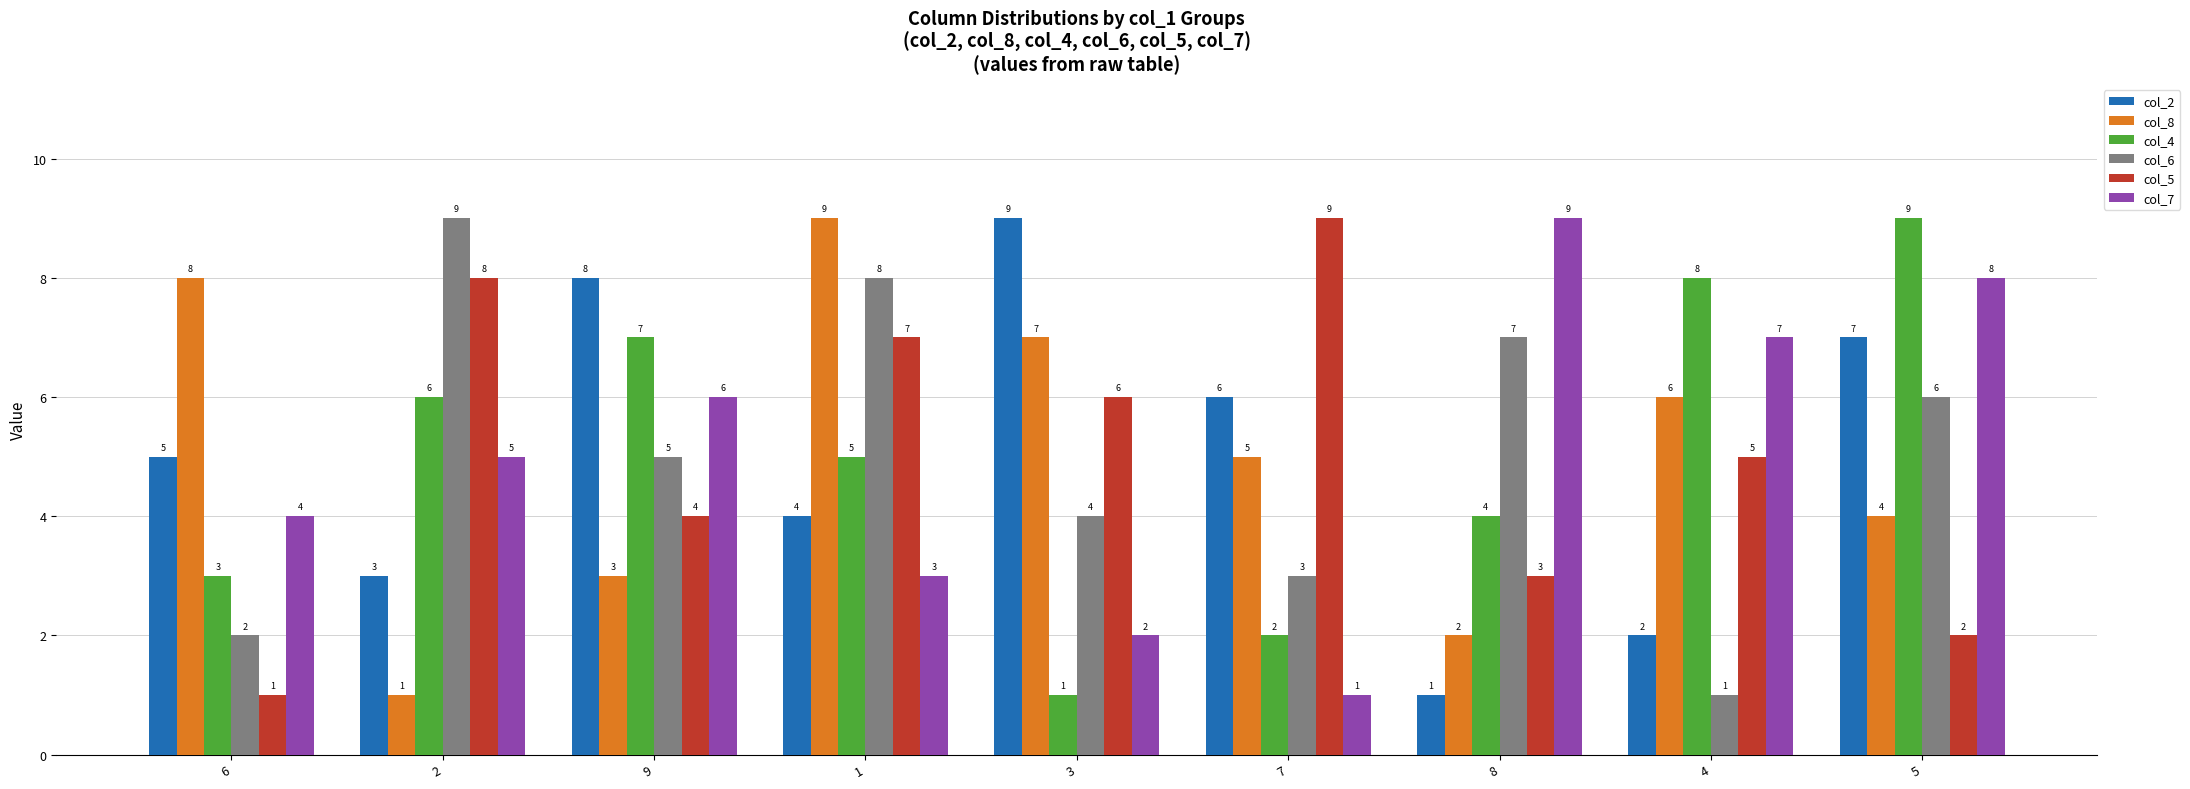

At how many categories does at least one series exceed 5?

9